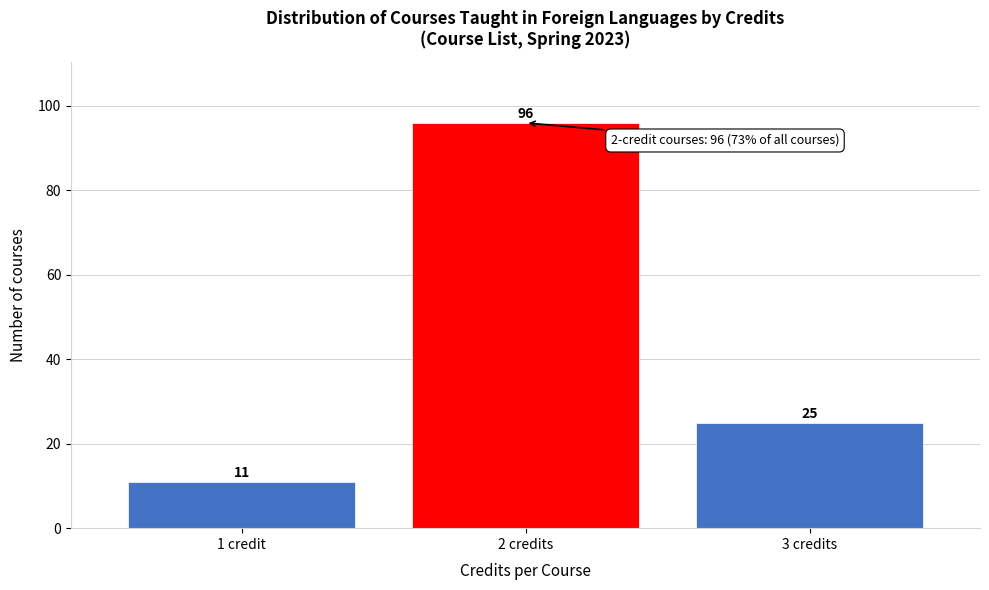

Reading left to right, what are all the values shown in this chart?

11	96	25